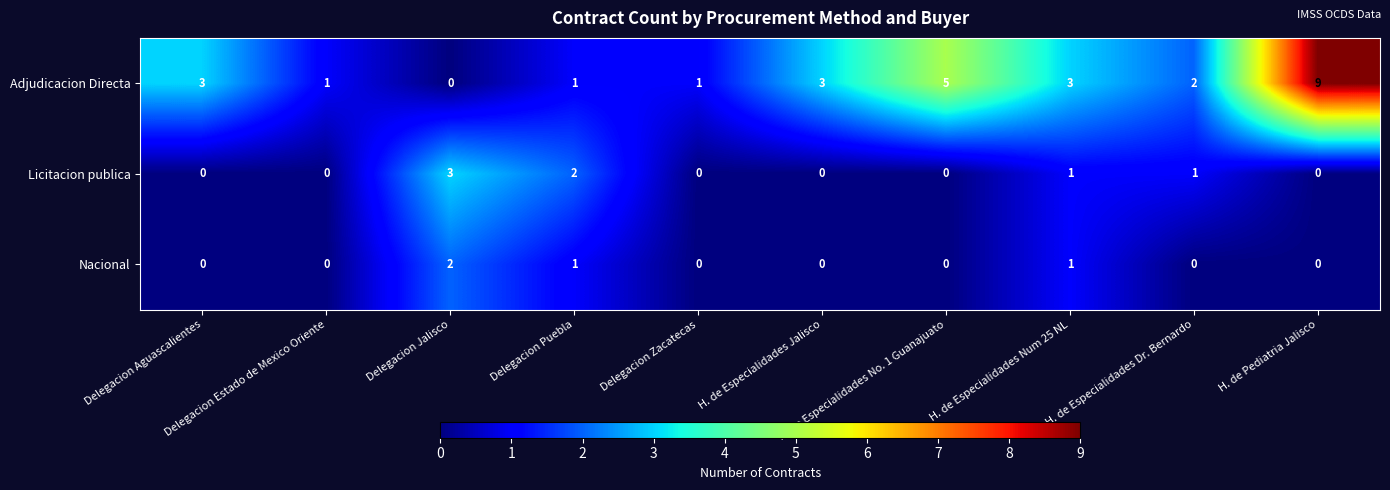

What is the difference between the second highest and second lowest values in the Adjudicacion Directa series?

4